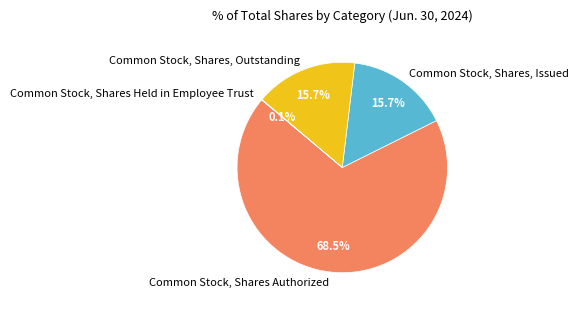

How much of the chart is everything except Common Stock, Shares Authorized?

31.5%